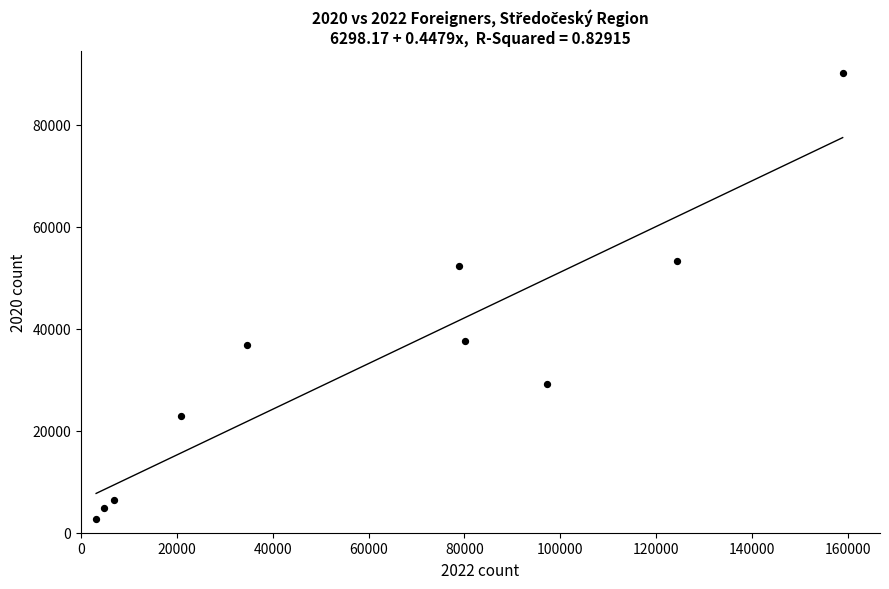

What is the range of X values (max minus min)?

155801